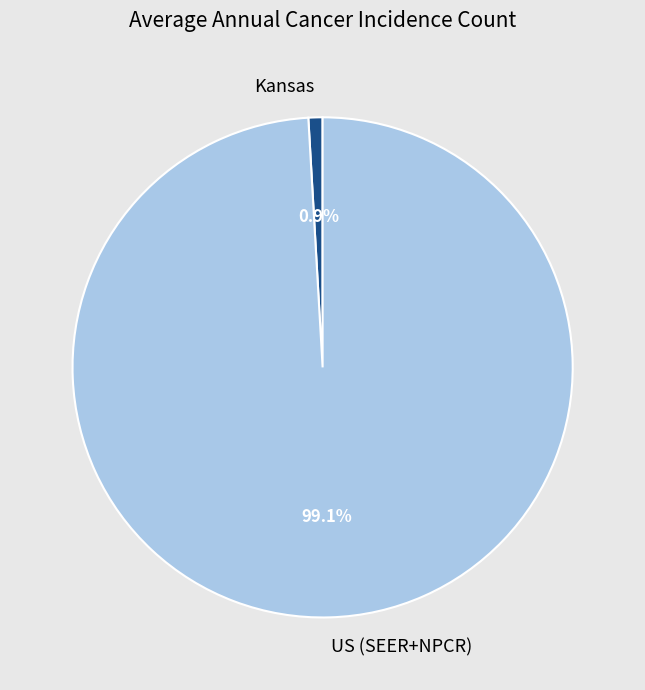

Which category has the biggest portion of the pie?

US (SEER+NPCR)